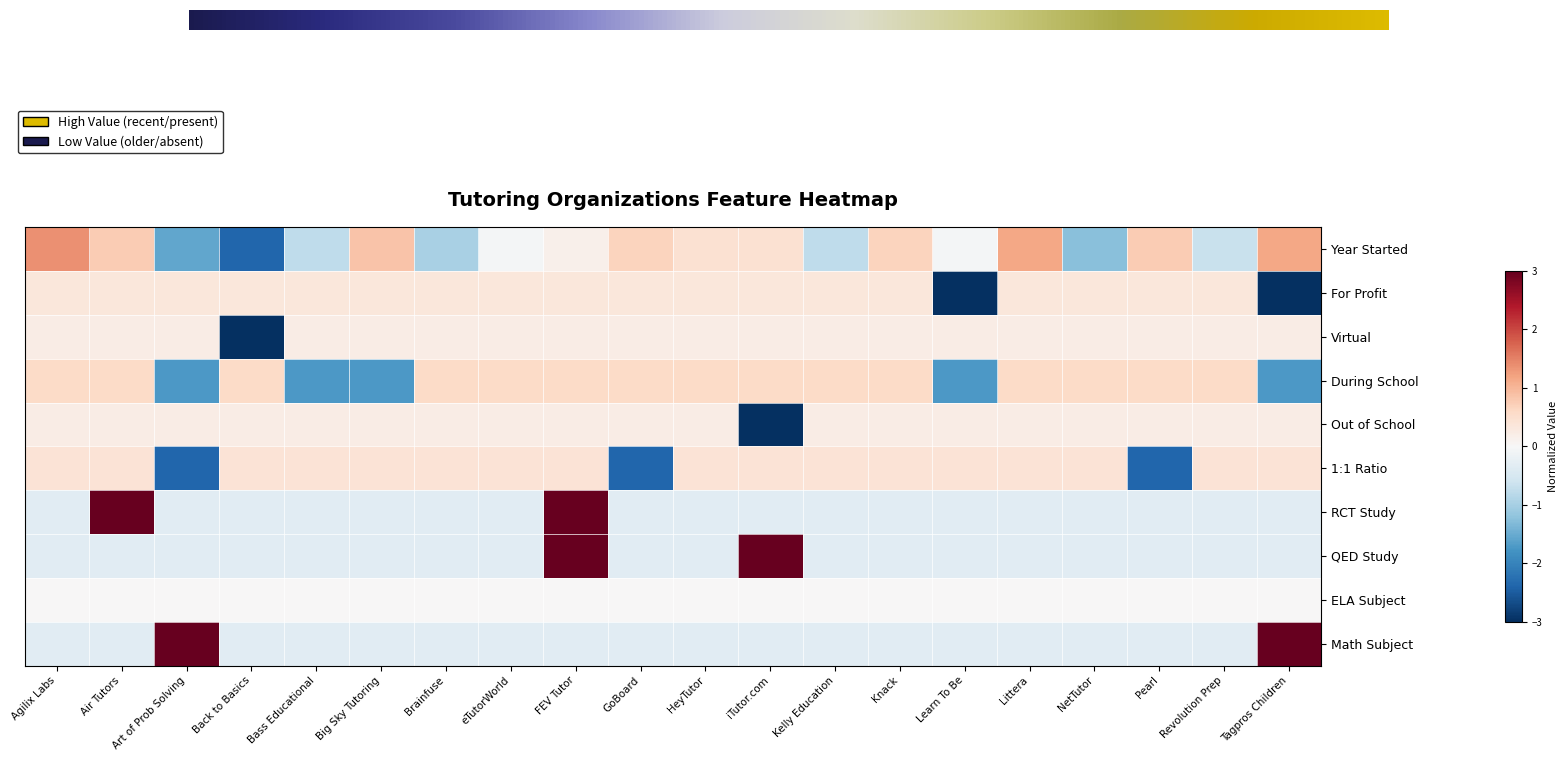

How many categories are shown in the chart?

20